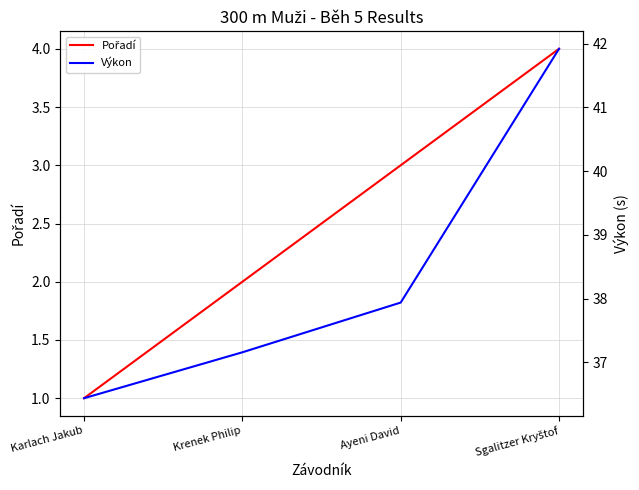

What is the spread (max minus min) of values at Sgalitzer Kryštof?

37.9